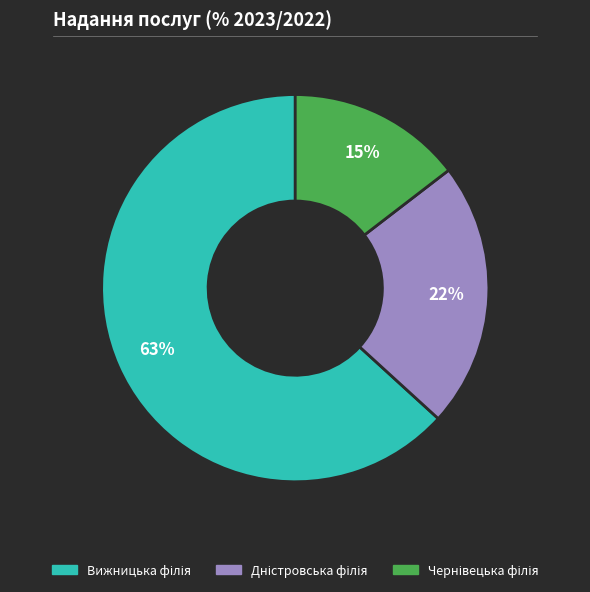

To the nearest percent, what is the average slice percentage?

33%